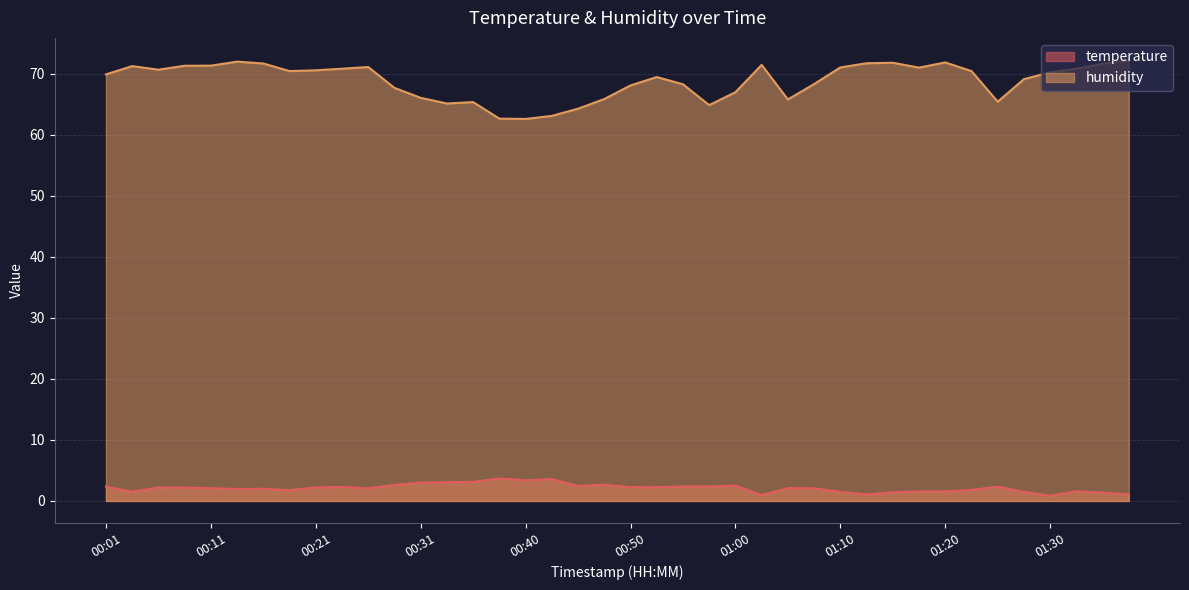

At which category is the sum across all series the highest?

00:13